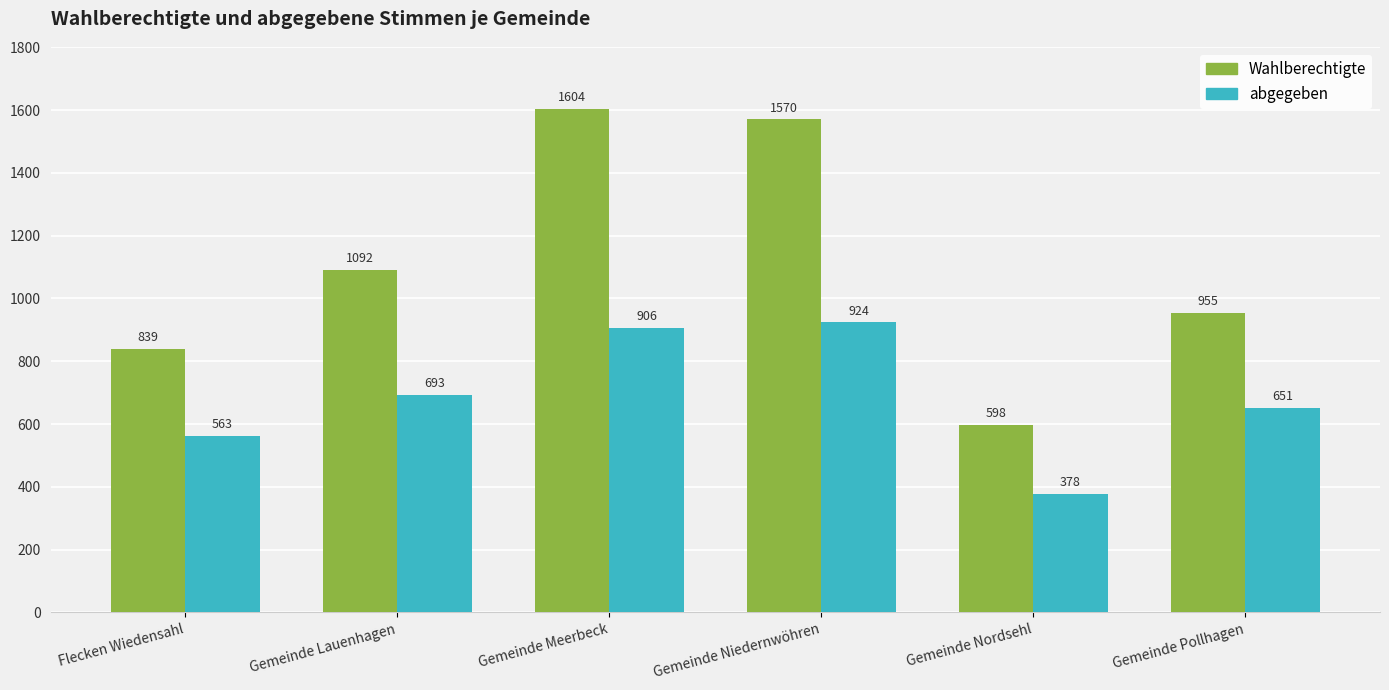

How many bars are there in each group?

2